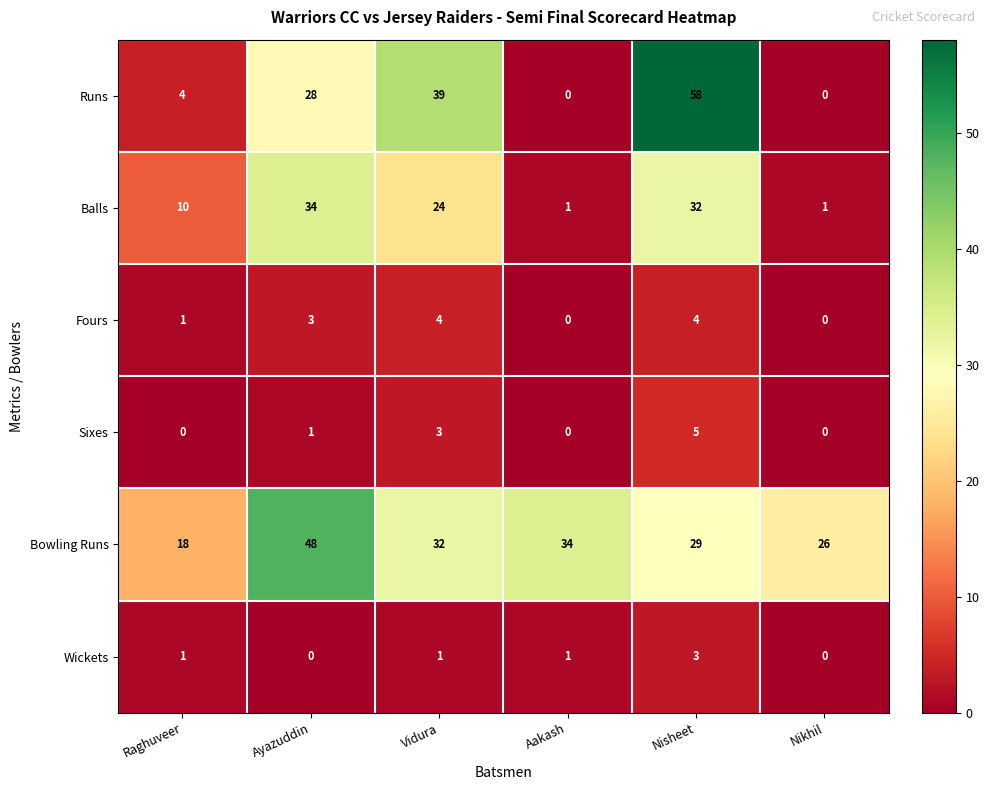

Which series has the largest total across all categories?

Bowling Runs